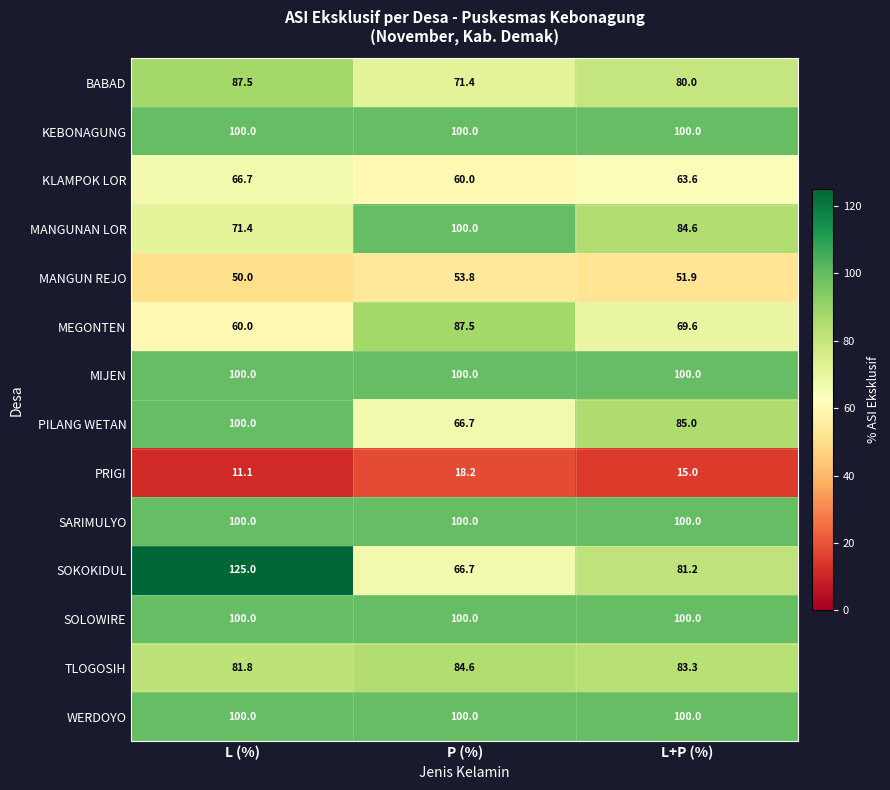

Which label corresponds to the smallest value in the chart?

L (%)